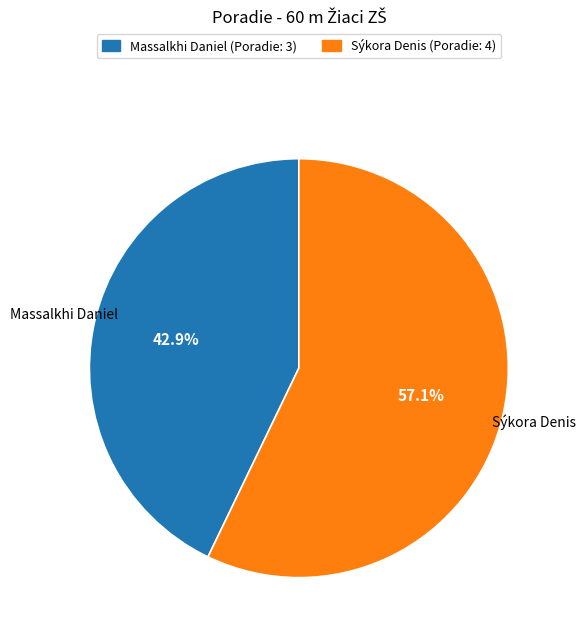

Does Massalkhi Daniel represent more than half of the total?

No